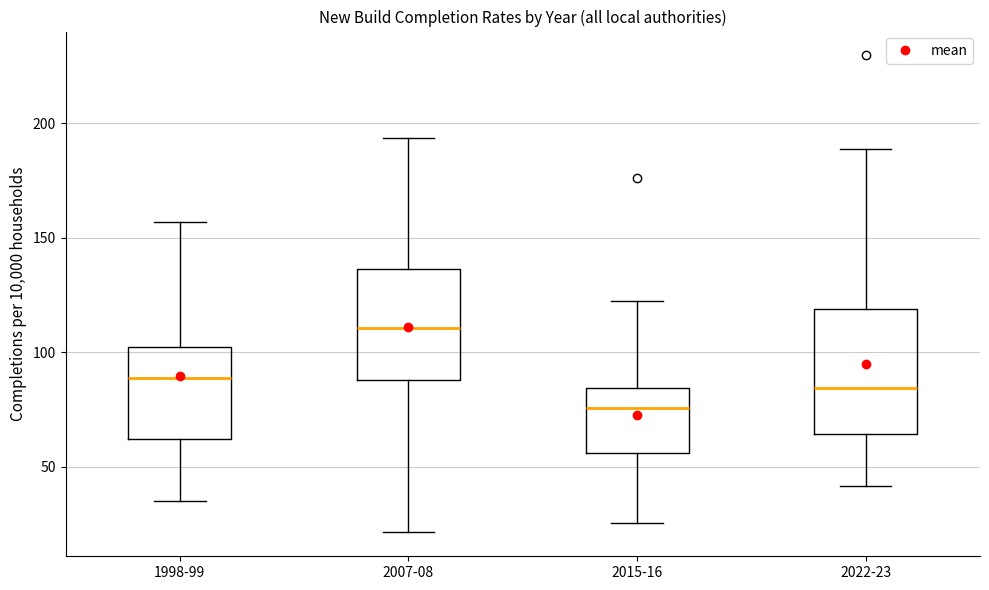

Where does the median line of the box for 2007-08 sit on the y-axis? The values are not printed on the chart, so give them approximately, as read against the axis.

110